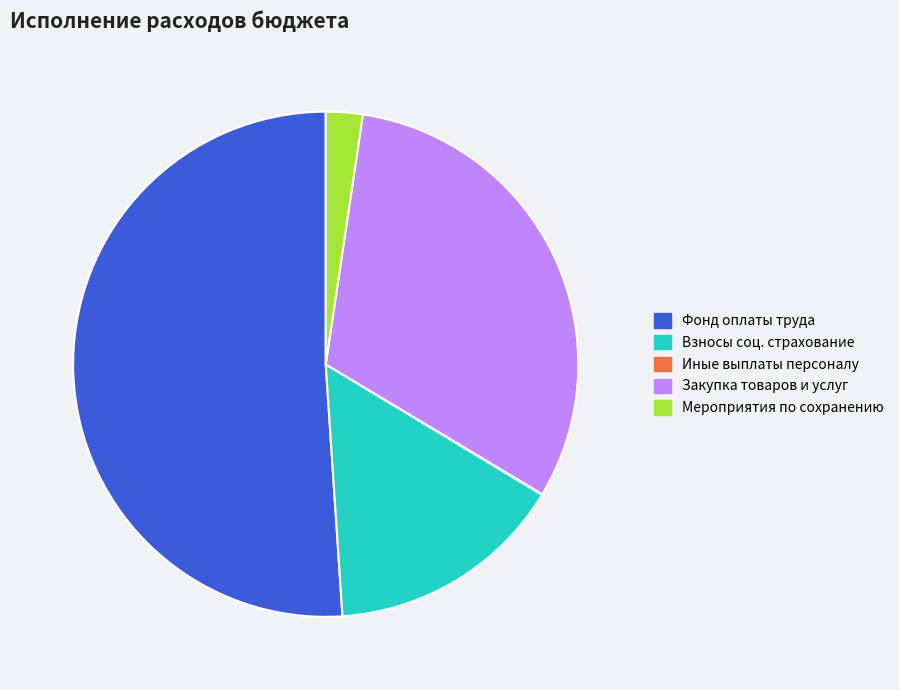

What is the ratio of the value at Закупка товаров и услуг to the value at Взносы соц. страхование?

2.0